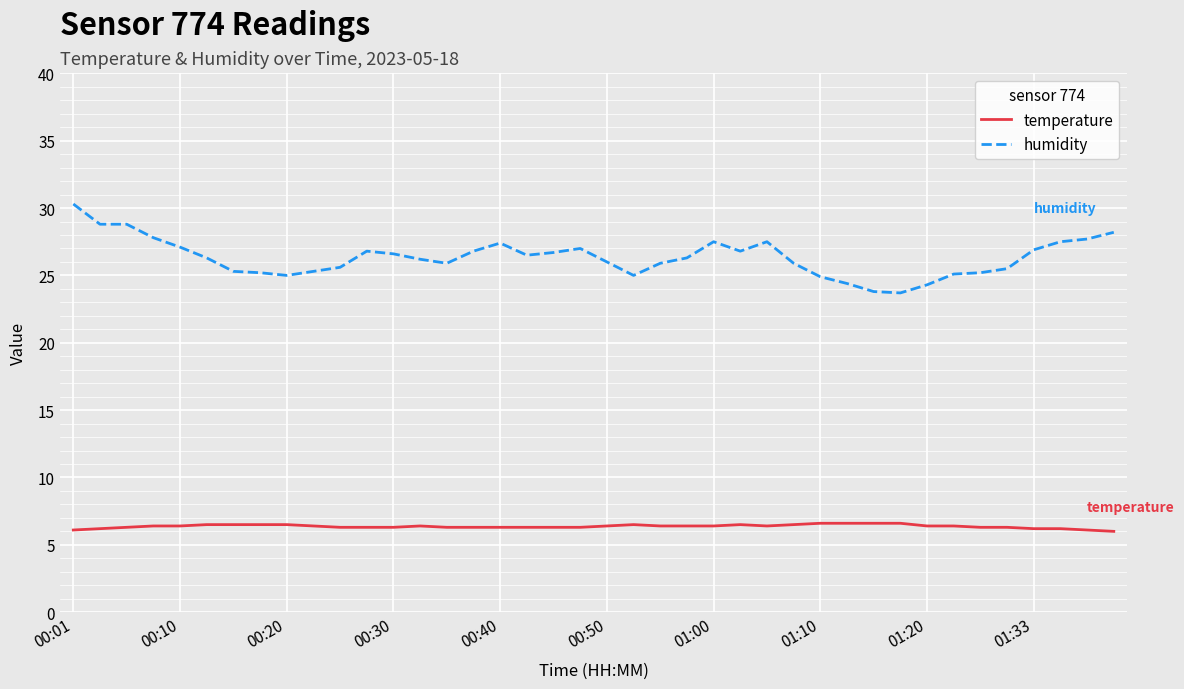

Rank the series by their average value, from lowest to highest.

temperature, humidity